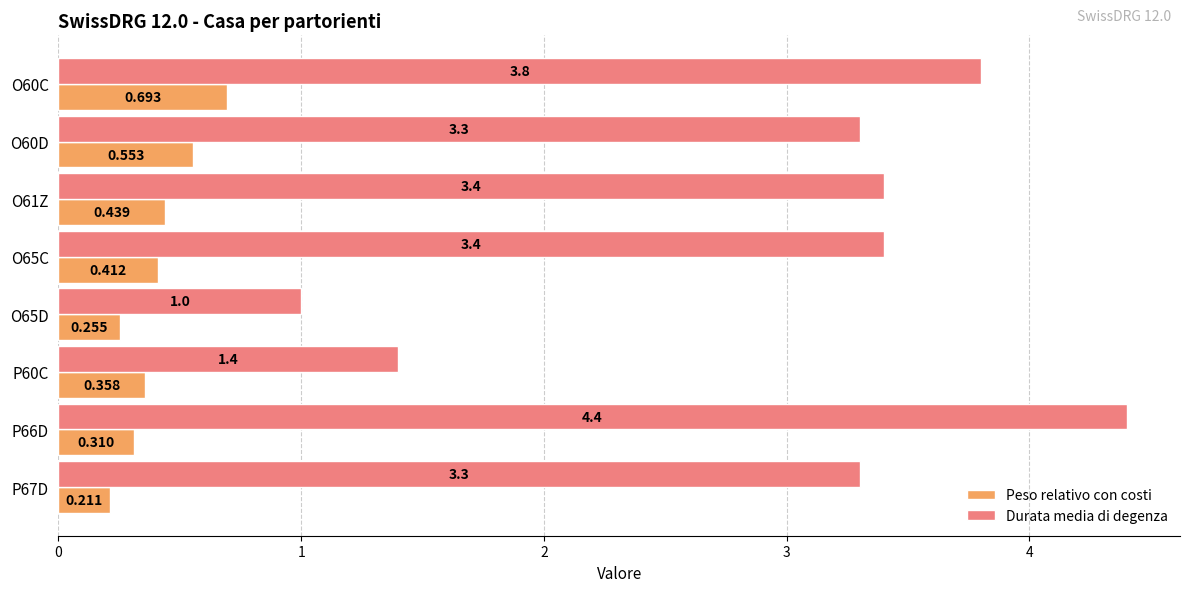

Is the value of Peso relativo con costi at O60C greater than the value of Durata media di degenza at O65D?

No